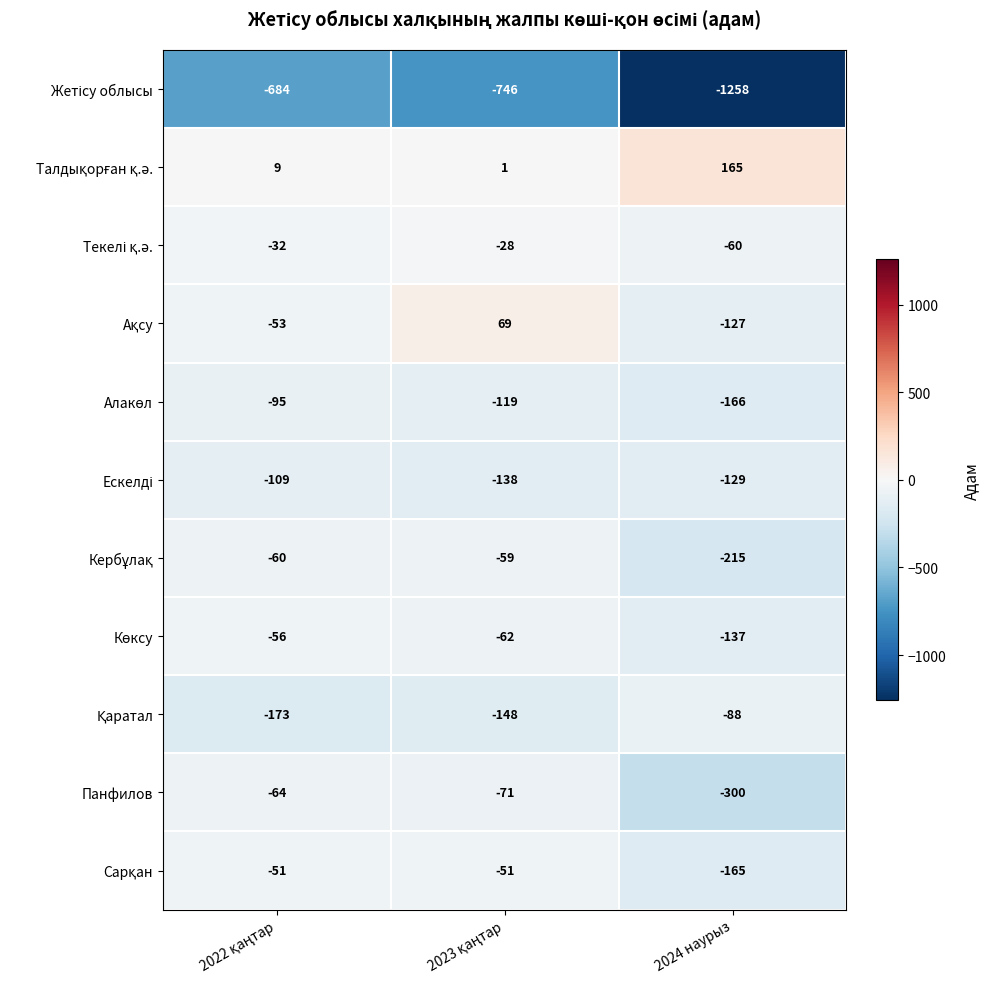

What is the difference between the highest and lowest values at 2024 наурыз?

1423